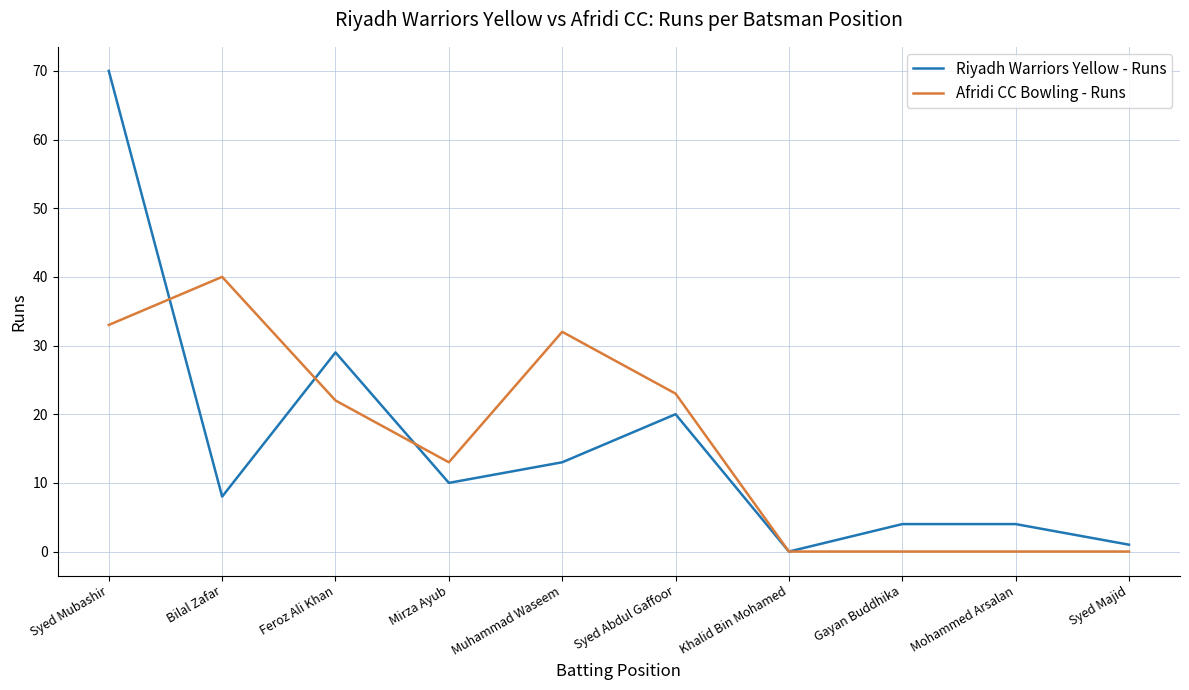

What is the greatest value displayed?

70